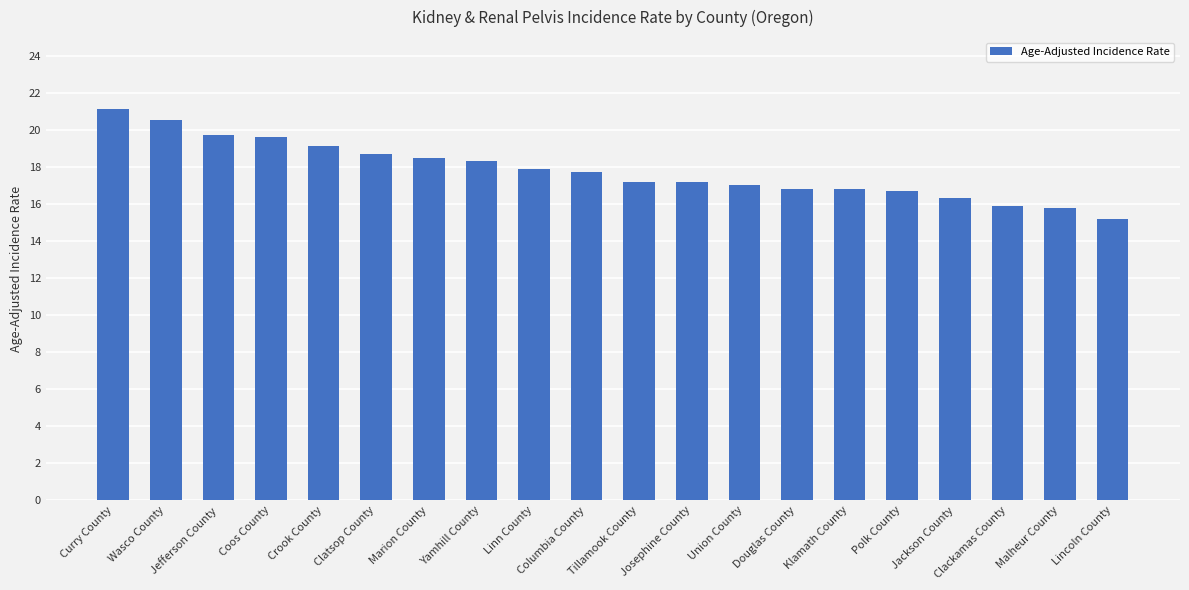

The value at Curry County is 21.1. True or false?

True